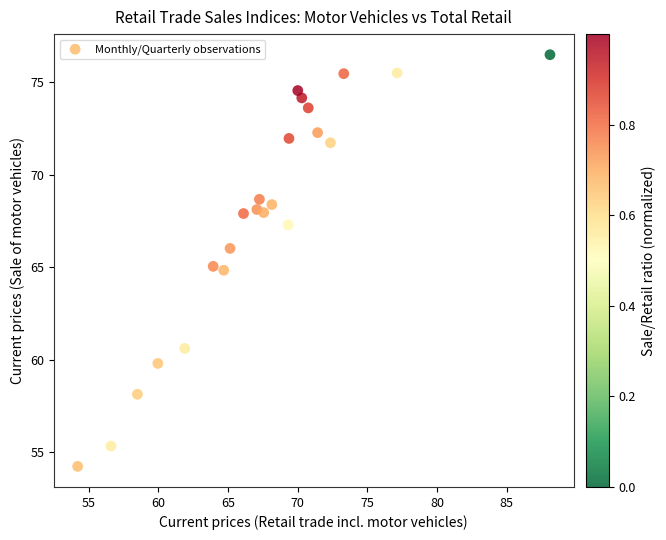

What is the range of X values (max minus min)?

33.9